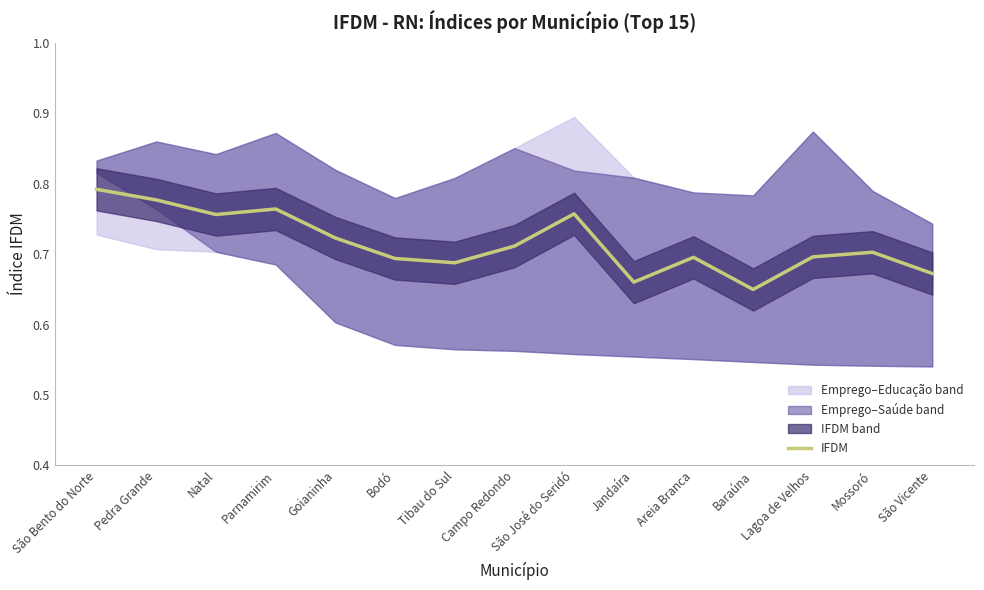

What is the difference between the maximum and minimum values?

0.1